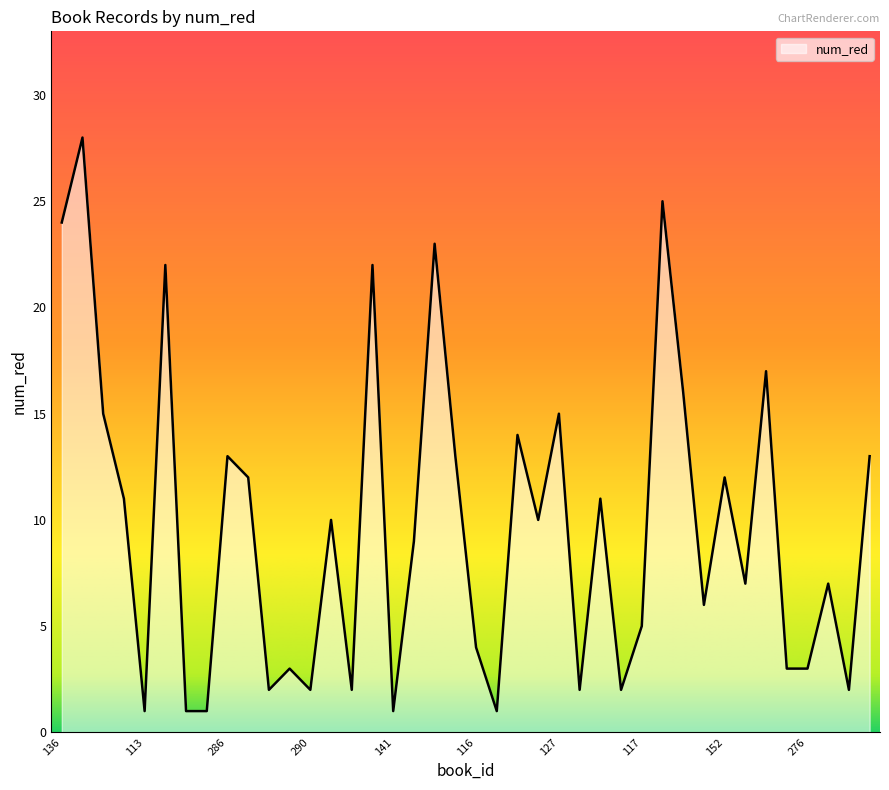

What is the maximum value shown in the chart?

28